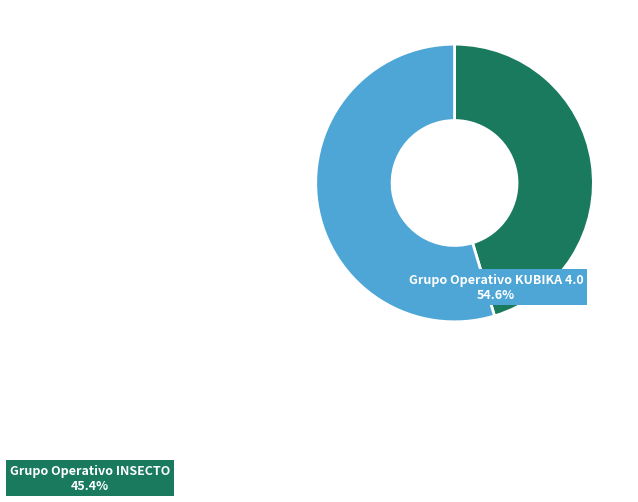

What is the ratio of the value at Grupo Operativo INSECTO to the value at Grupo Operativo KUBIKA 4.0?

0.8